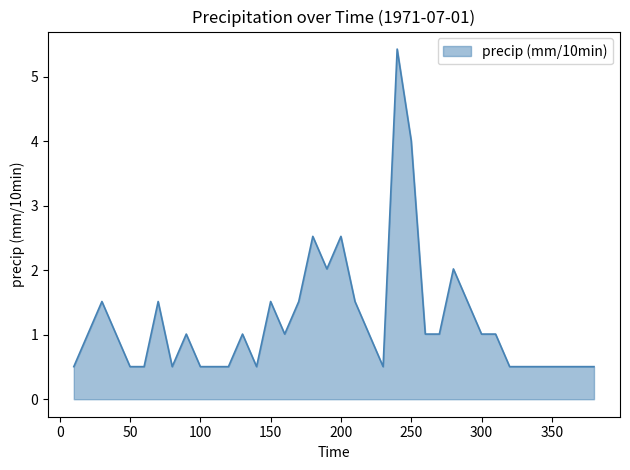

What is the greatest value displayed?

5.4